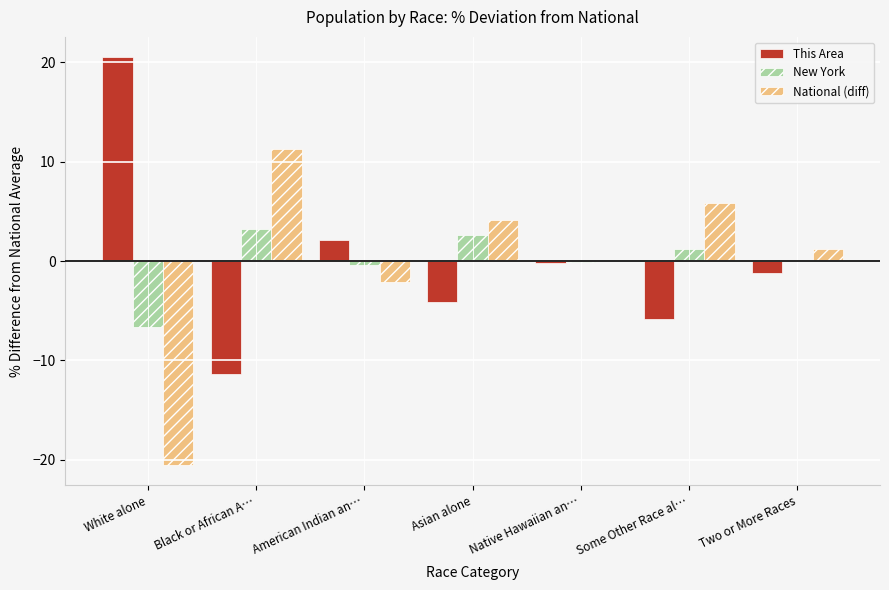

The value of This Area at White alone is 14.2. True or false?

False